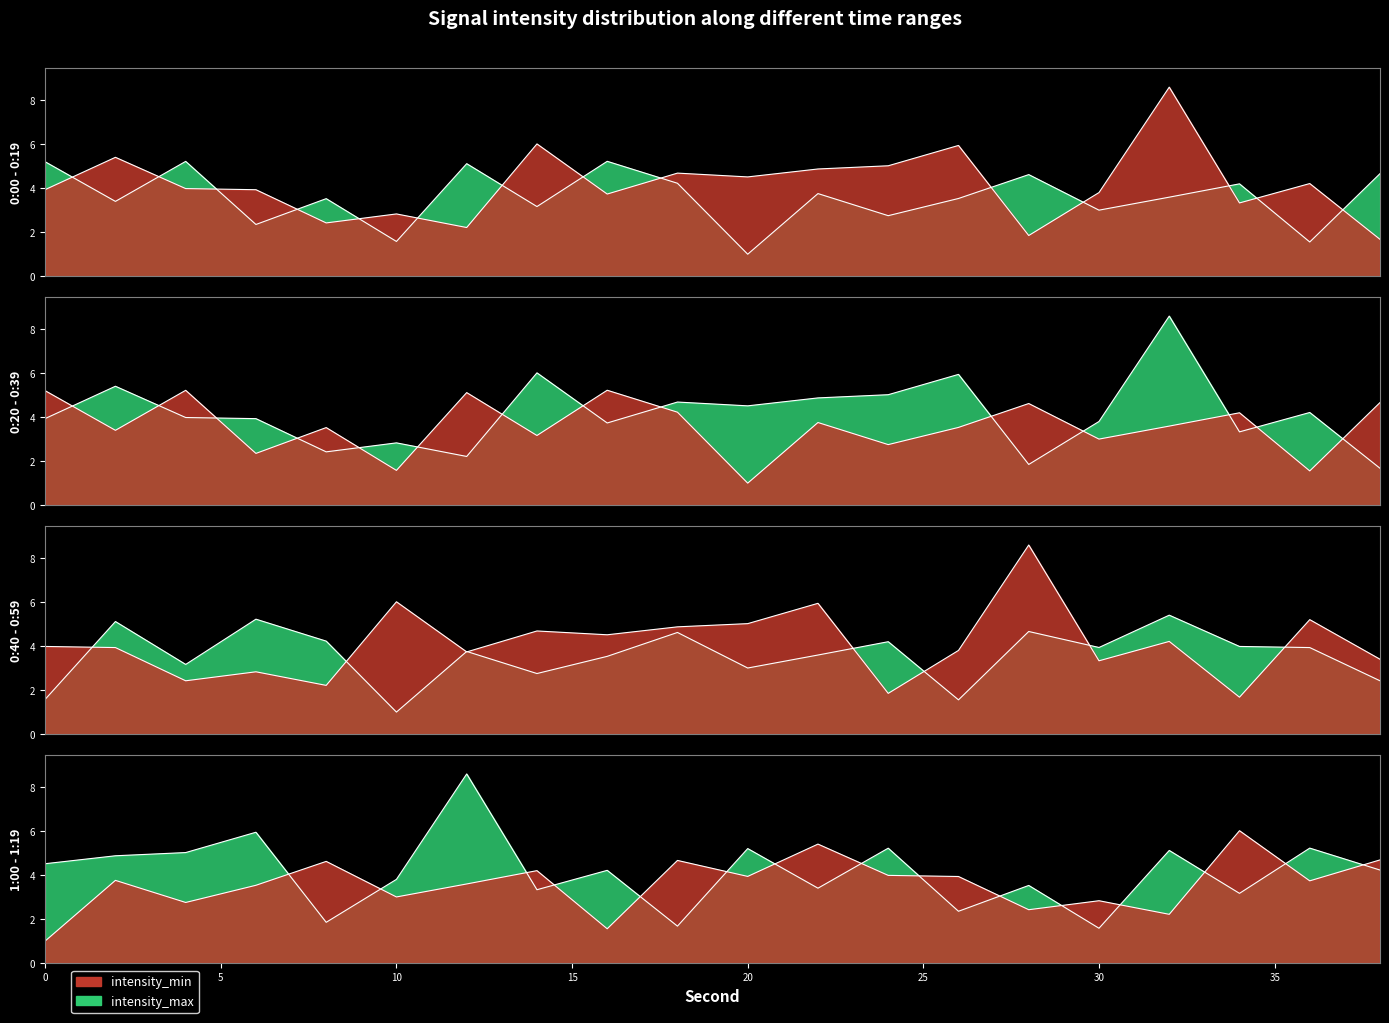

At which category does intensity_max reach its first local peak?

4